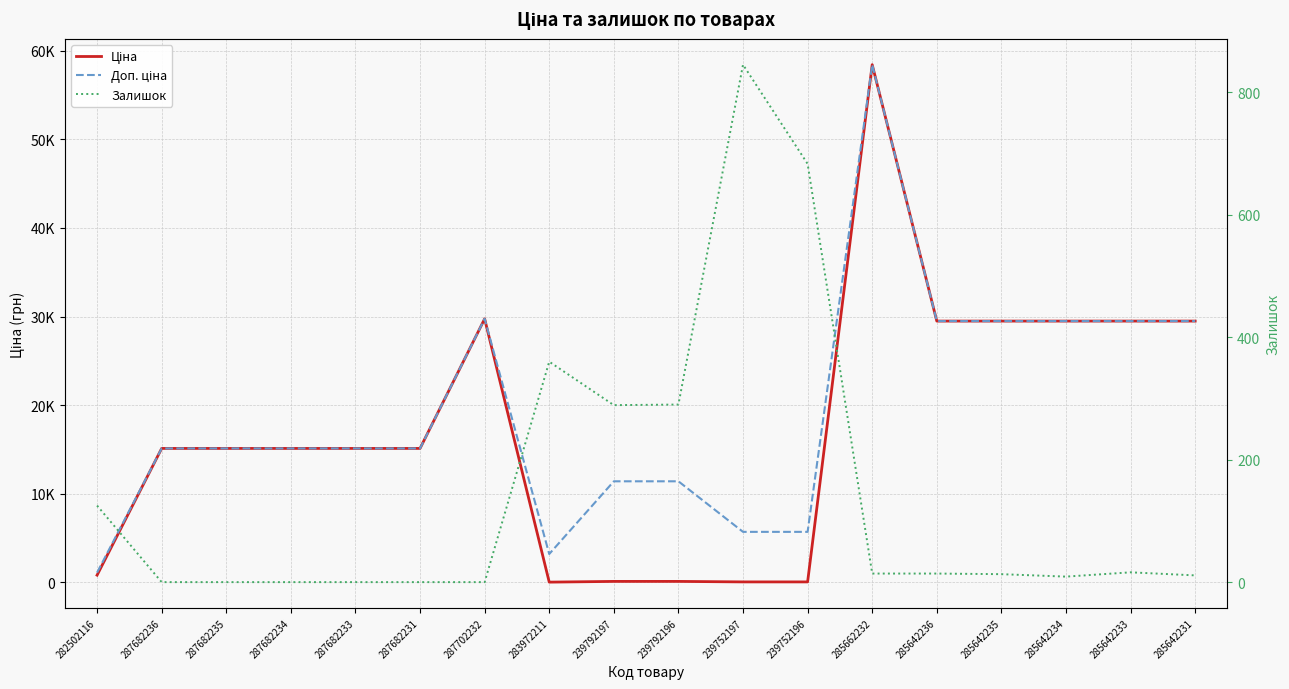

Rank the categories by Ціна value from highest to lowest.

285662232, 287702232, 285642236, 285642235, 285642234, 285642233, 285642231, 287682236, 287682235, 287682234, 287682233, 287682231, 282502116, 239792197, 239792196, 239752197, 239752196, 283972211